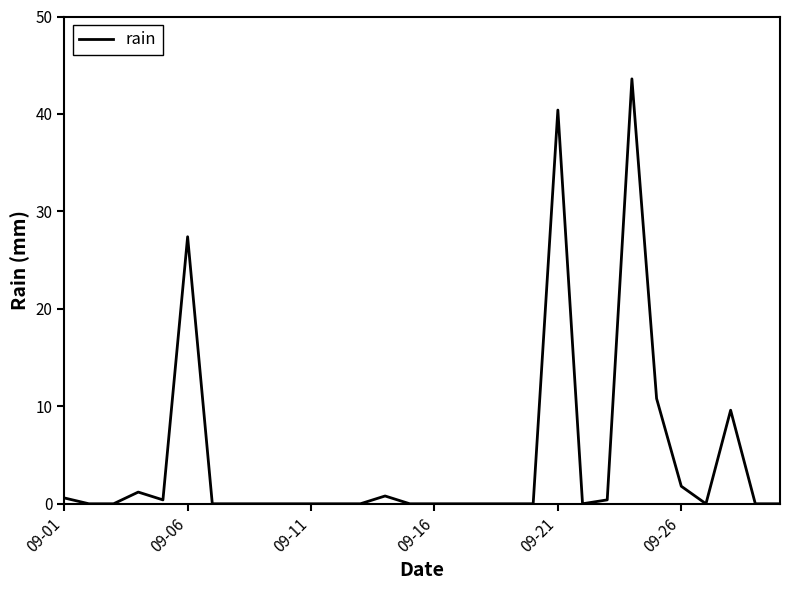

What is the difference between the maximum and minimum values?

43.6